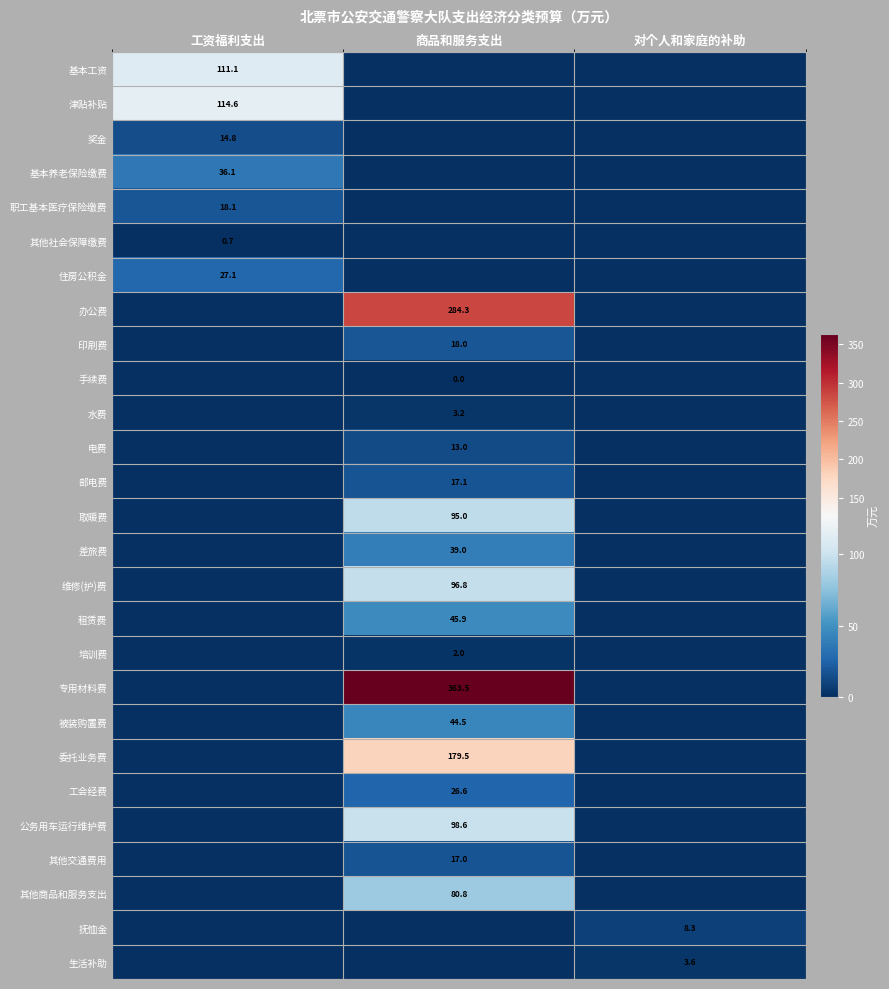

What is the difference between the highest and lowest values at 商品和服务支出?

363.5